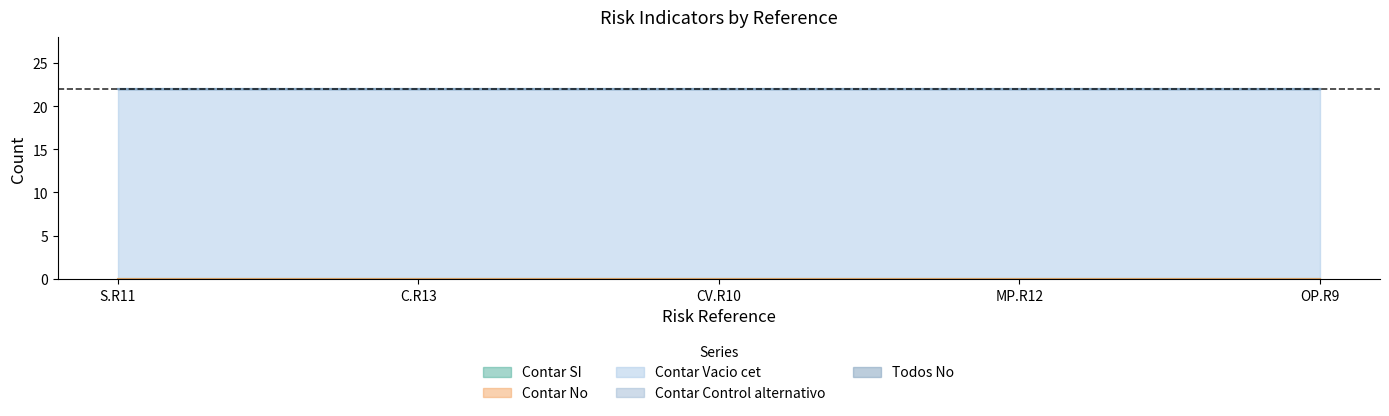

True or false: Contar SI and Todos No cross at least once.

False